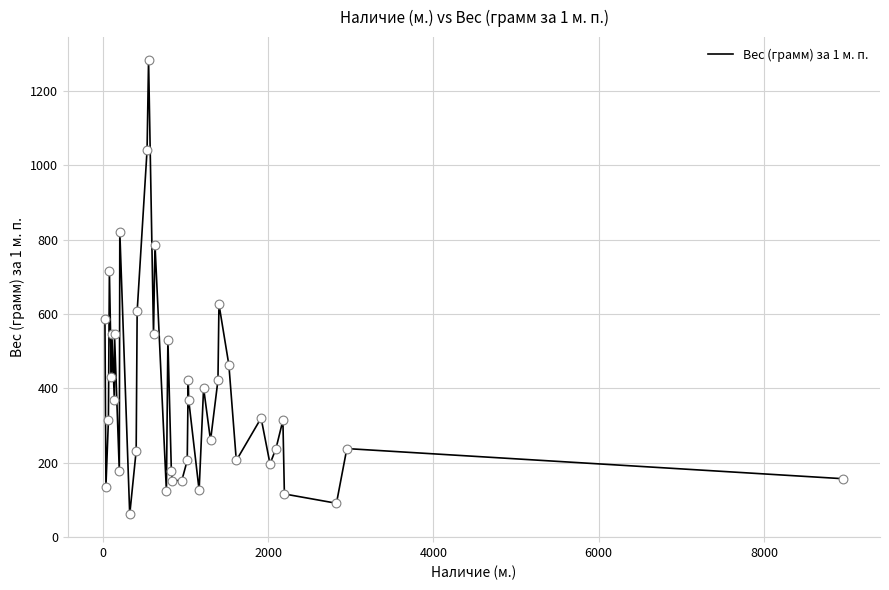

What is the minimum value shown in the chart?

61